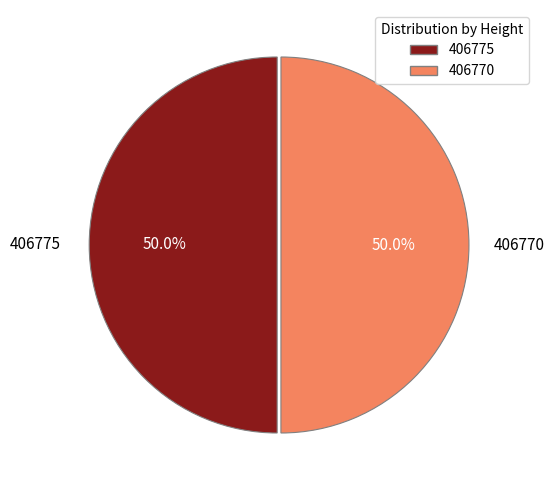

How much of the chart is everything except 406770?

50.0%